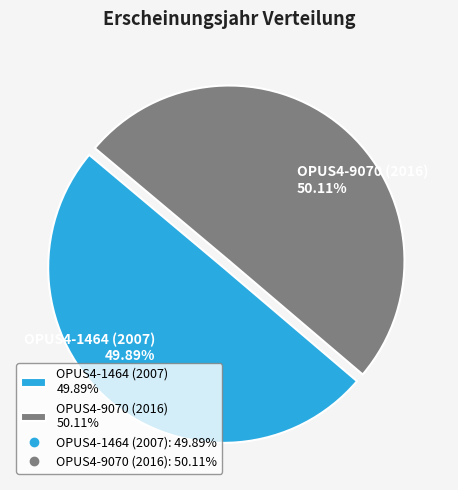

What is the ratio of the value at OPUS4-9070 (2016) 50.11% to the value at OPUS4-1464 (2007) 49.89%?

1.0